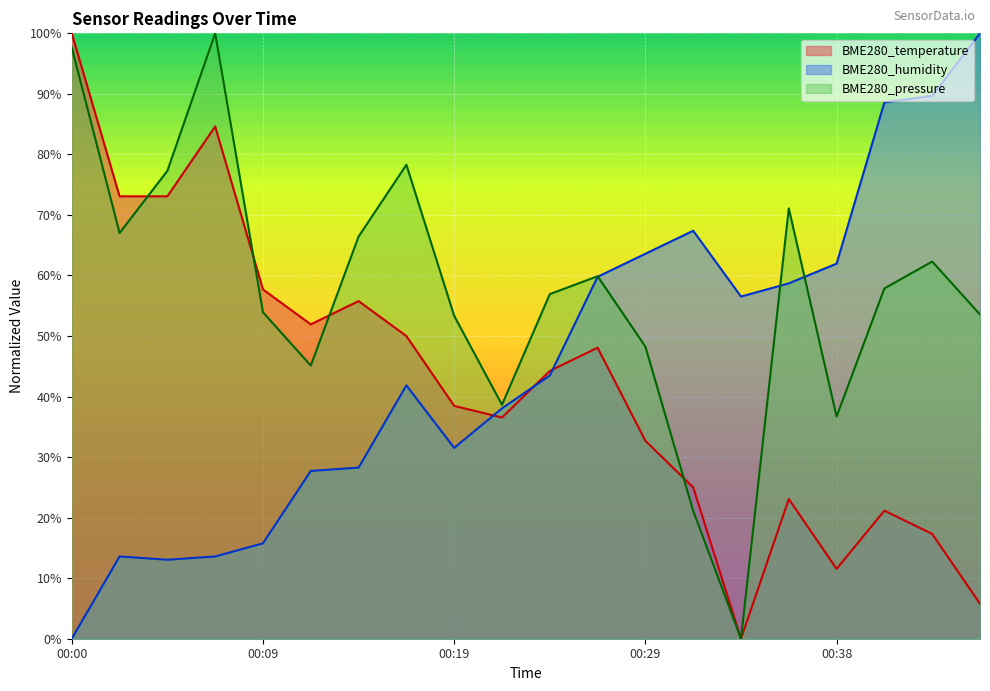

How many data points in BME280_humidity are above 0?

19